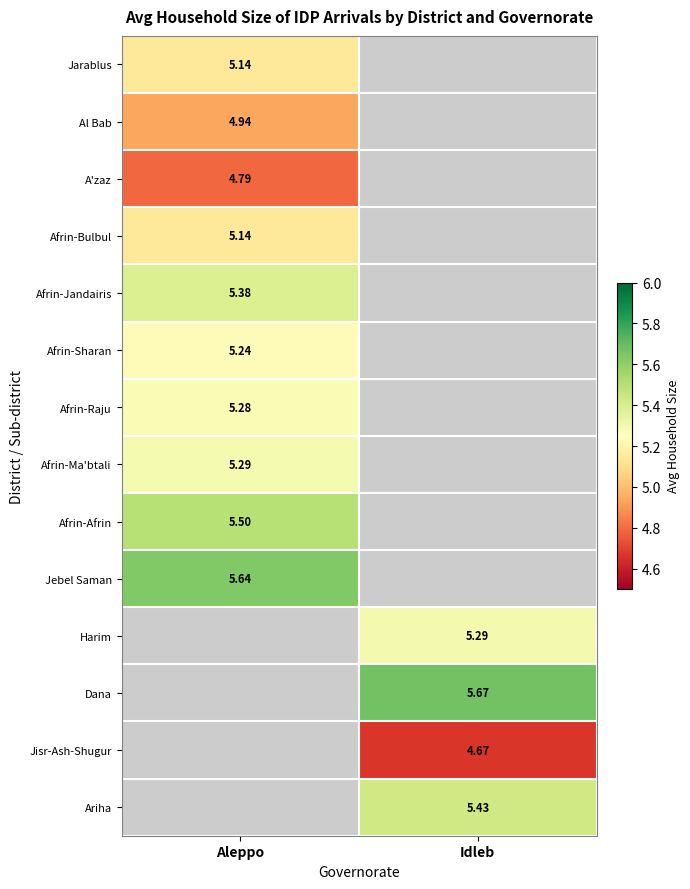

Is the value of Jisr-Ash-Shugur at Idleb greater than the value of Afrin-Raju at Aleppo?

No